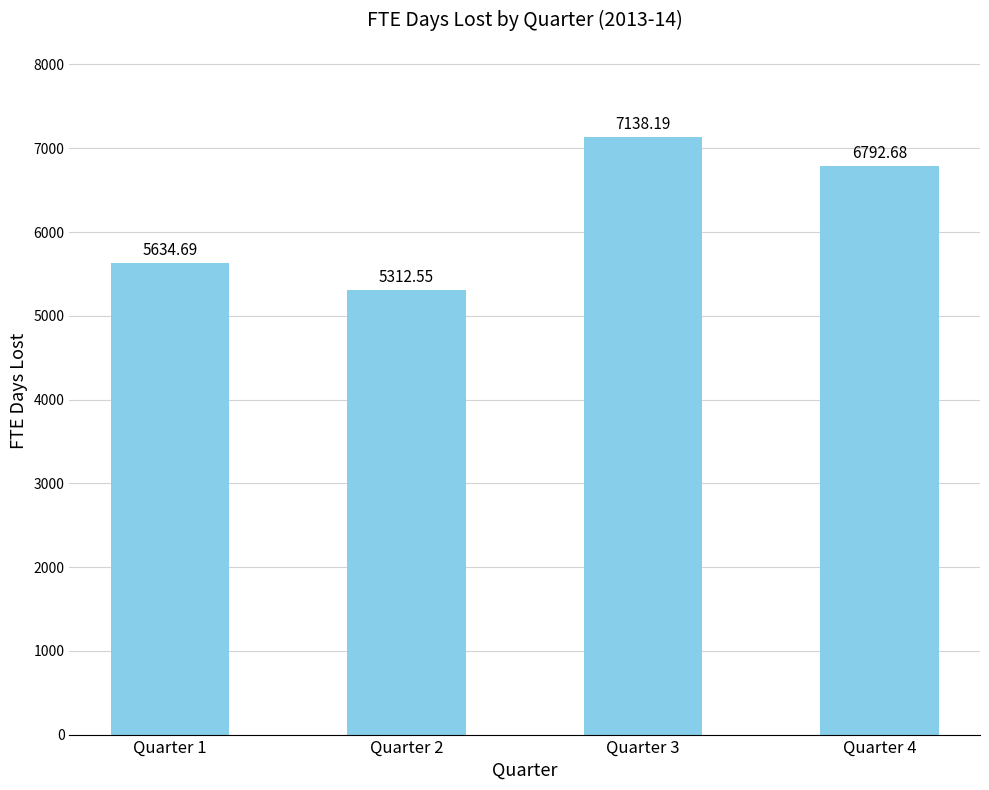

Rank the categories by value from lowest to highest.

Quarter 2, Quarter 1, Quarter 4, Quarter 3